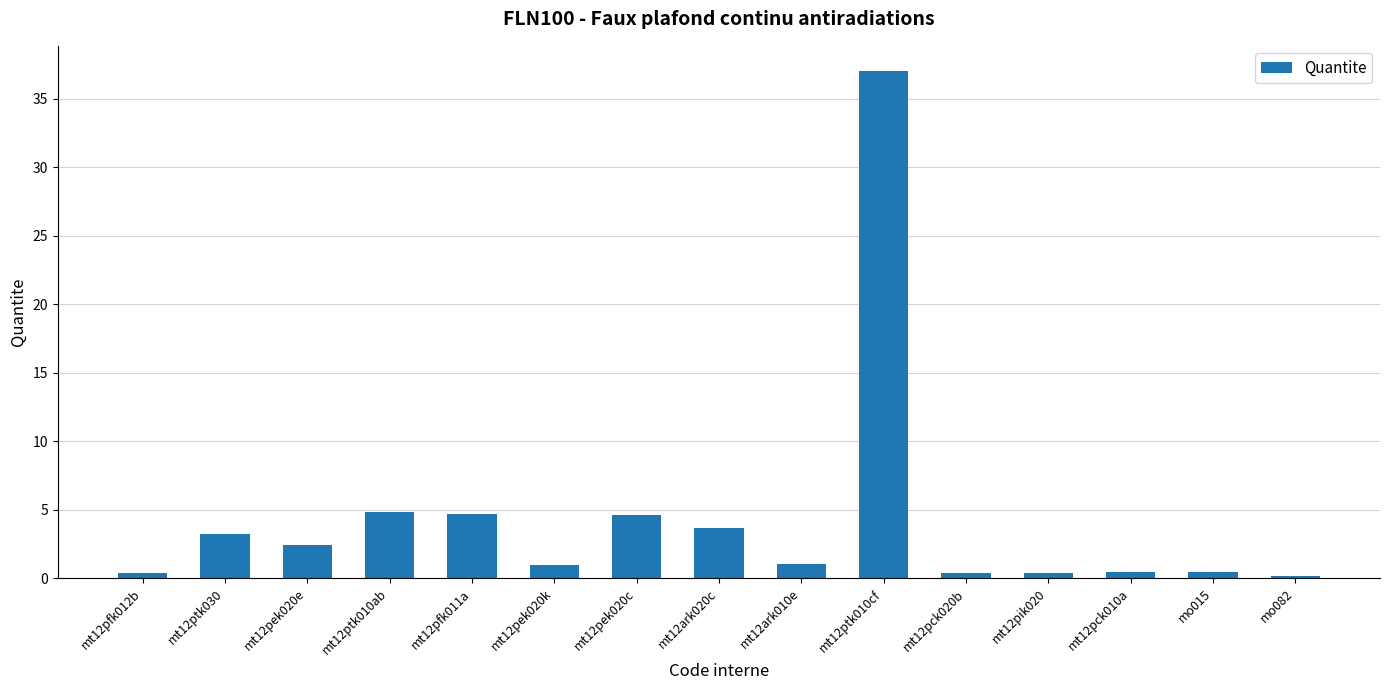

What is the difference between the maximum and second lowest values?

36.6